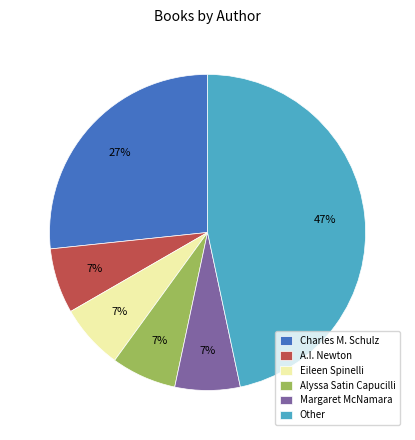

Is it true that Charles M. Schulz is 27% of the pie?

True